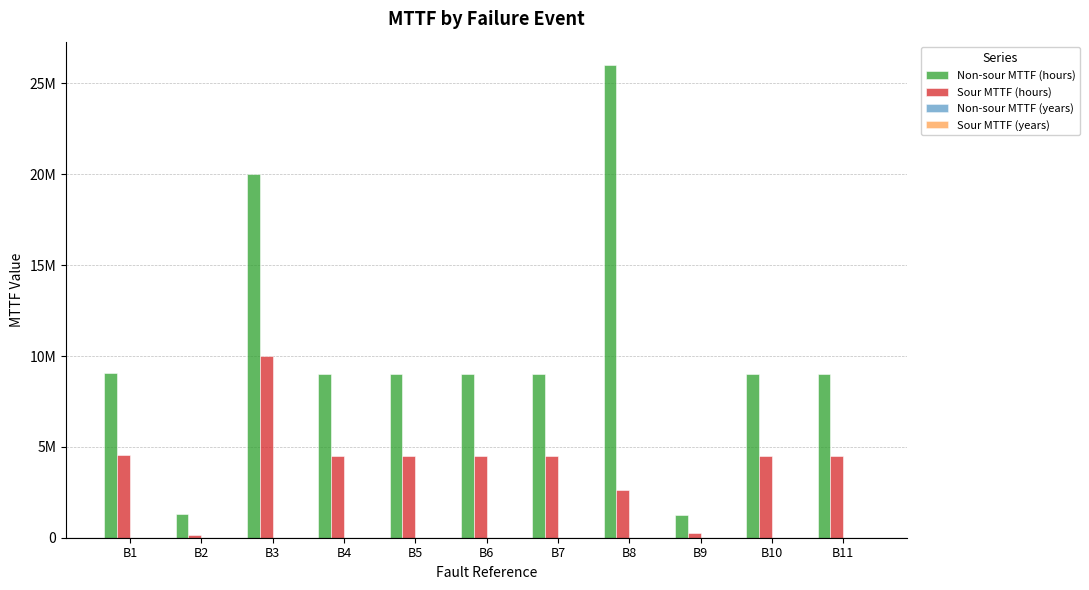

Rank the series at B5 from highest to lowest value.

Non-sour MTTF (hours), Sour MTTF (hours), Non-sour MTTF (years), Sour MTTF (years)